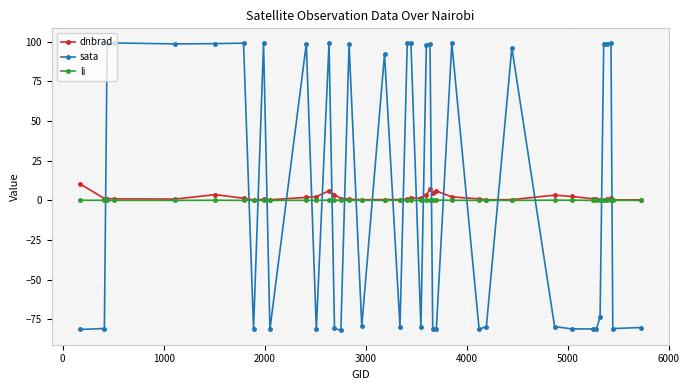

What is the smallest value displayed?

-81.9